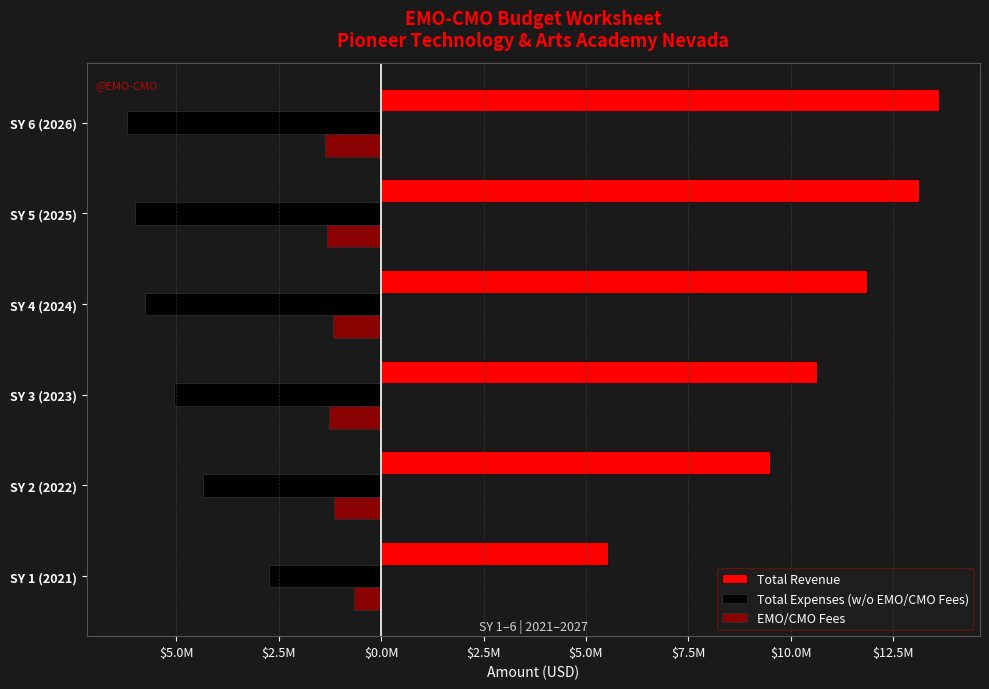

What are all the series names shown in the legend?

Total Revenue, Total Expenses (w/o EMO/CMO Fees), EMO/CMO Fees